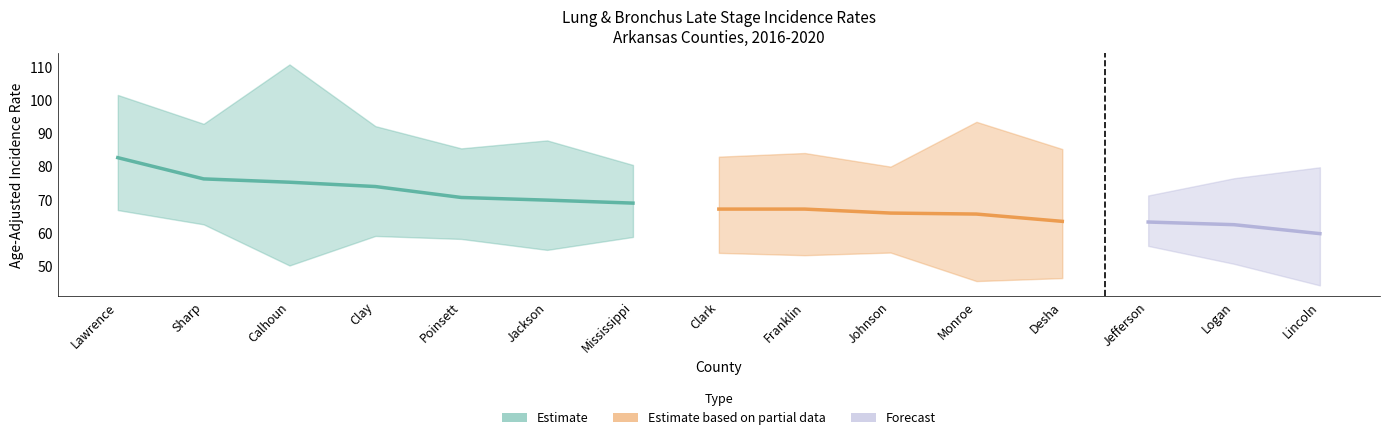

The Lower 95% CI series shows 21.4 at Clay. True or false?

False